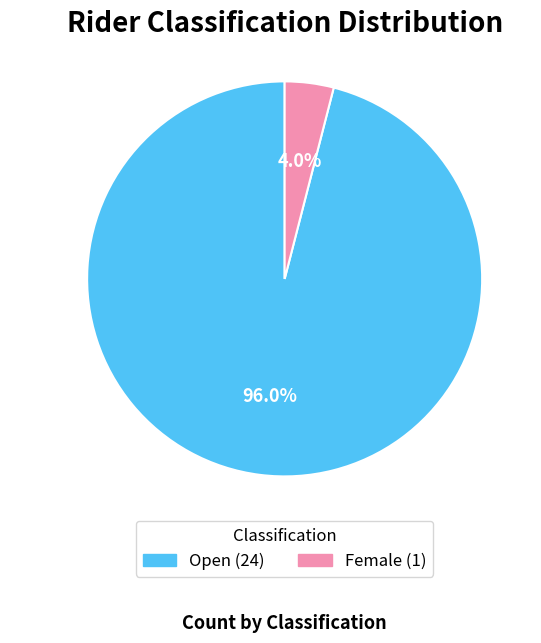

Is there a majority slice in this chart?

Yes